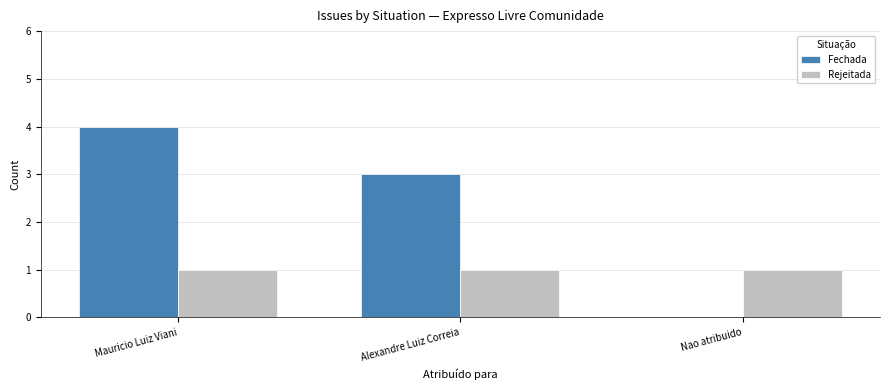

Which series has the largest total across all categories?

Fechada